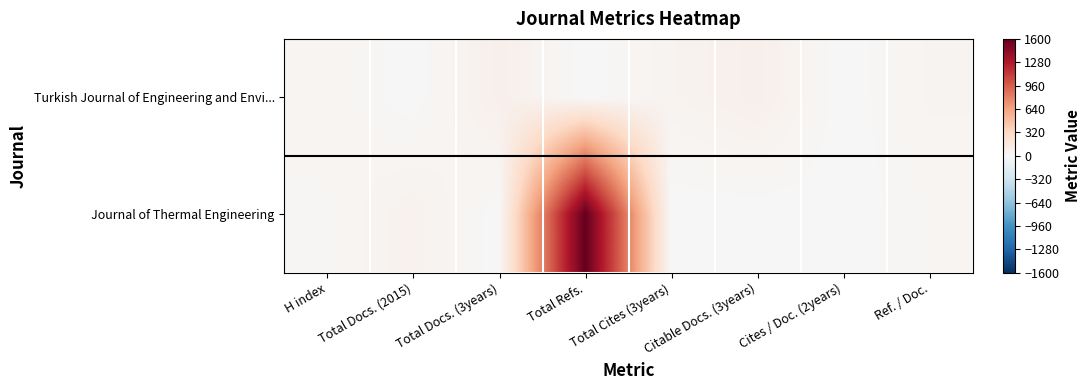

Which series has the largest total across all categories?

Journal of Thermal Engineering